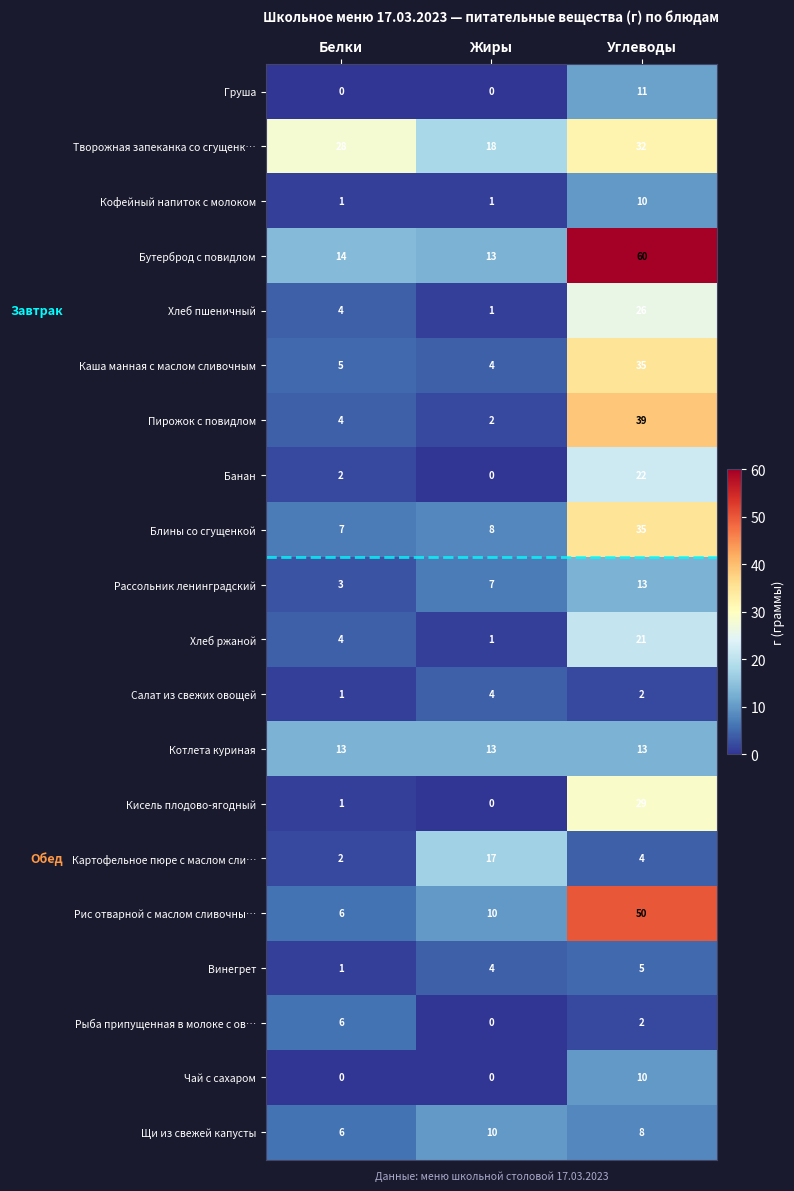

The value of Бутерброд с повидлом at Белки is 22. True or false?

False